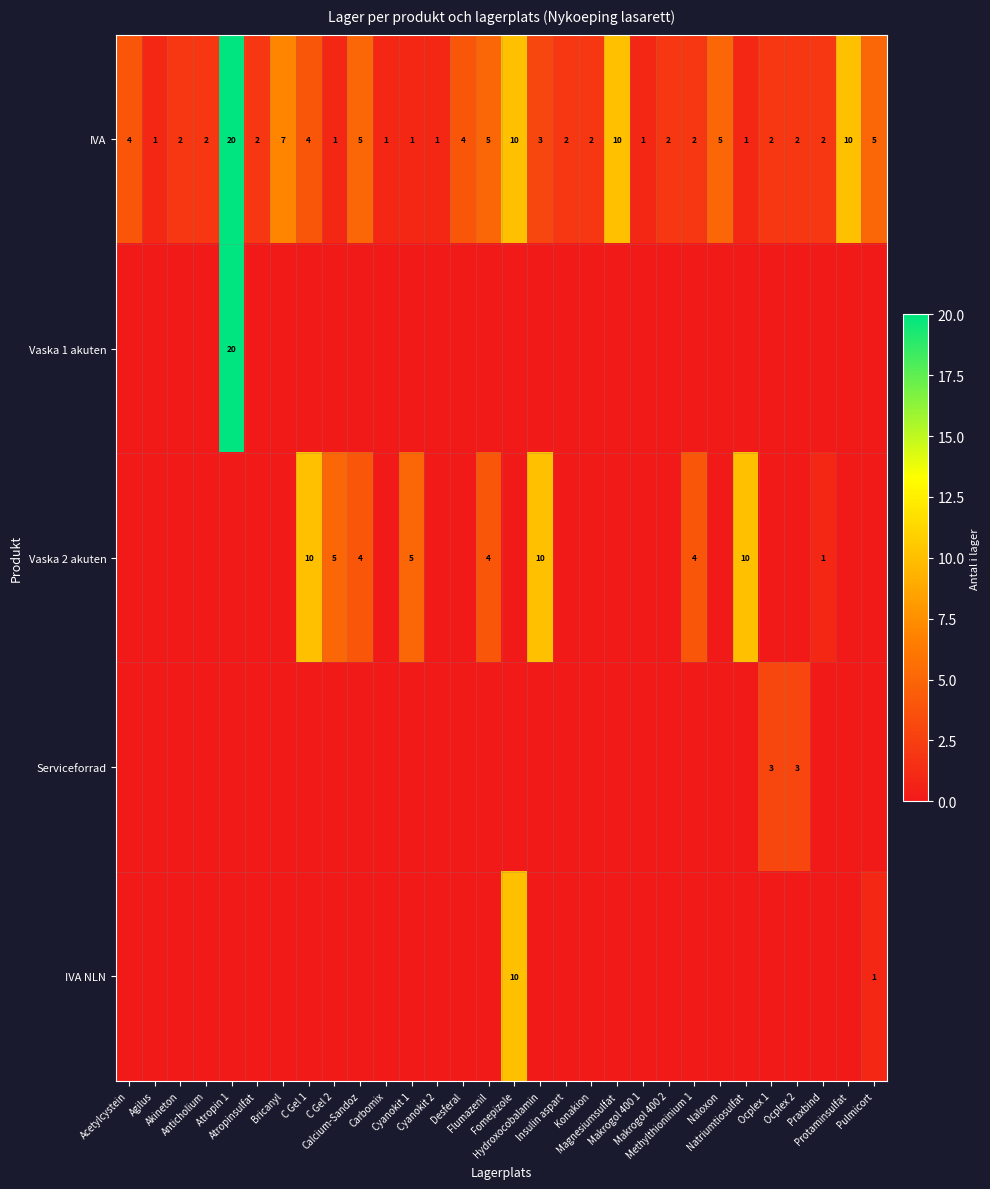

The Serviceforrad series shows 0 at Akineton. True or false?

True